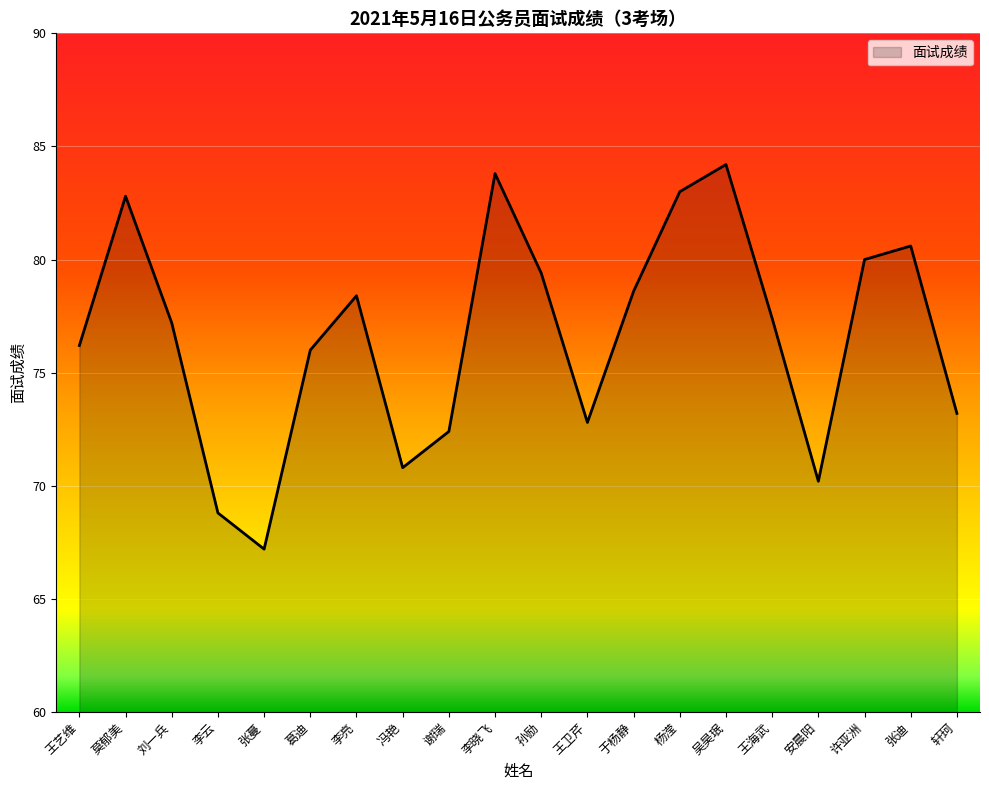

Where is the first local minimum?

张蔓